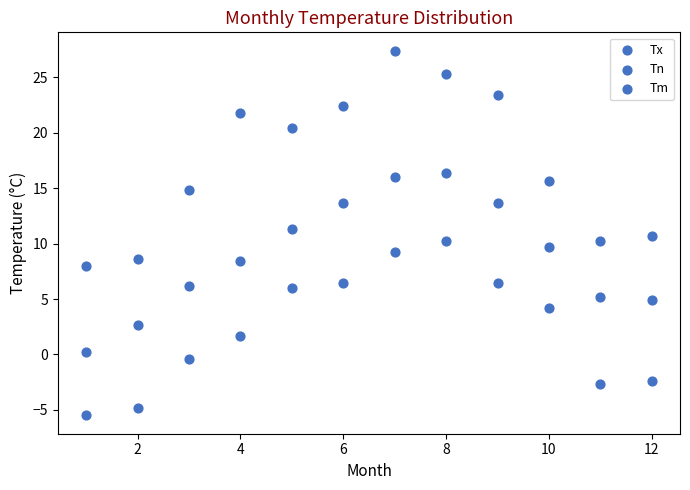

How many points are shown in the scatter plot?

36